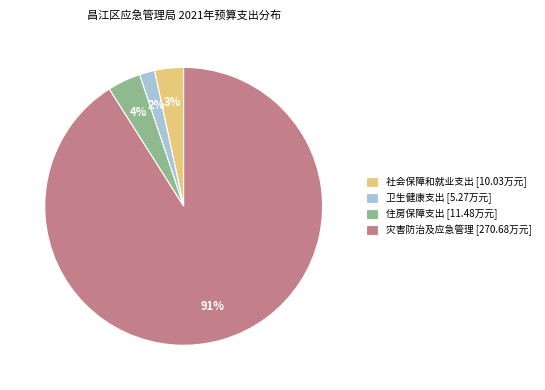

To the nearest percent, what is the difference between the largest and smallest slice percentages?

89%